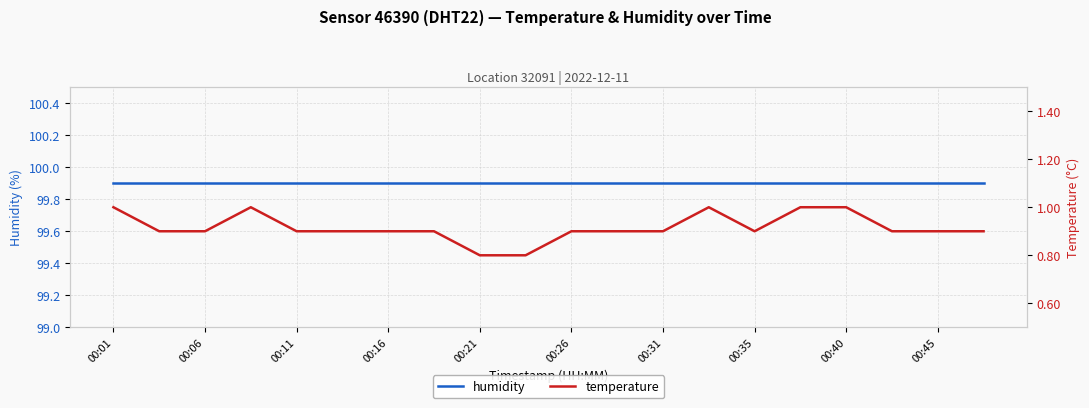

How many lines are shown in the chart?

2